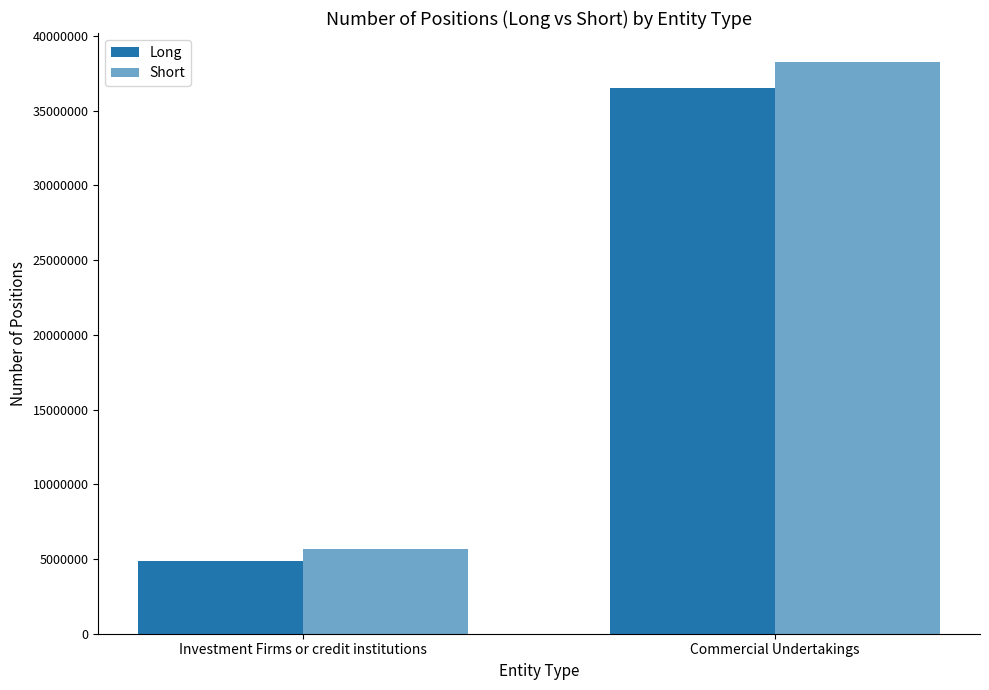

Which series has the widest spread of values?

Short